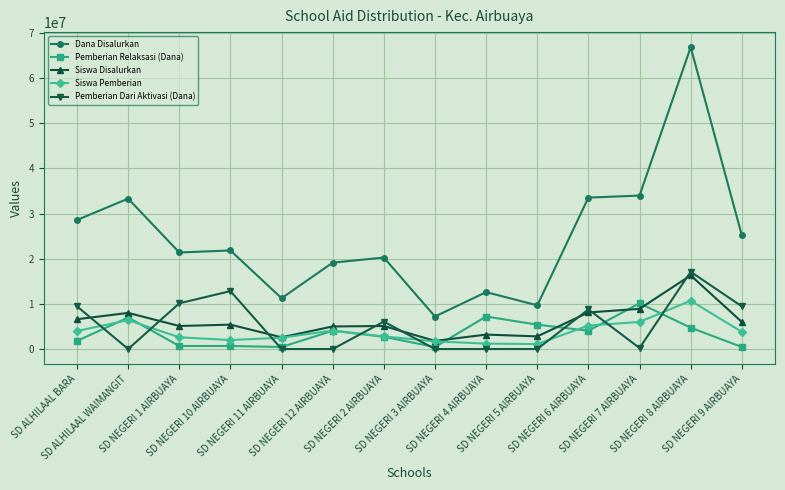

What is the sum of all Siswa Disalurkan values?

84900000